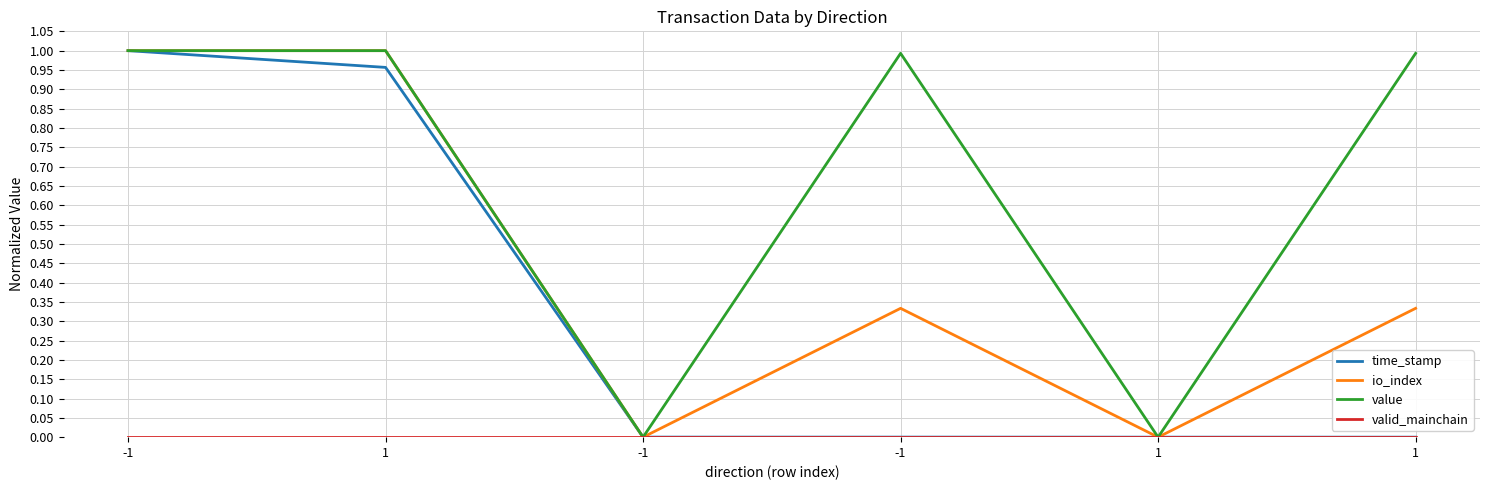

Does the chart have visible grid lines?

Yes